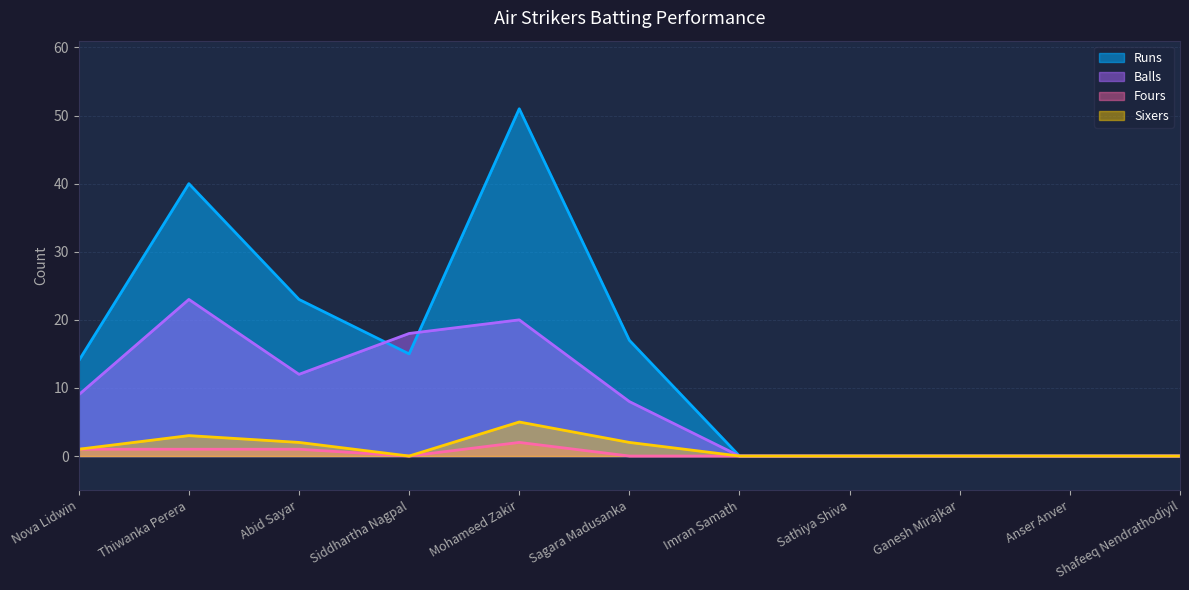

Which series has the largest total across all categories?

Runs